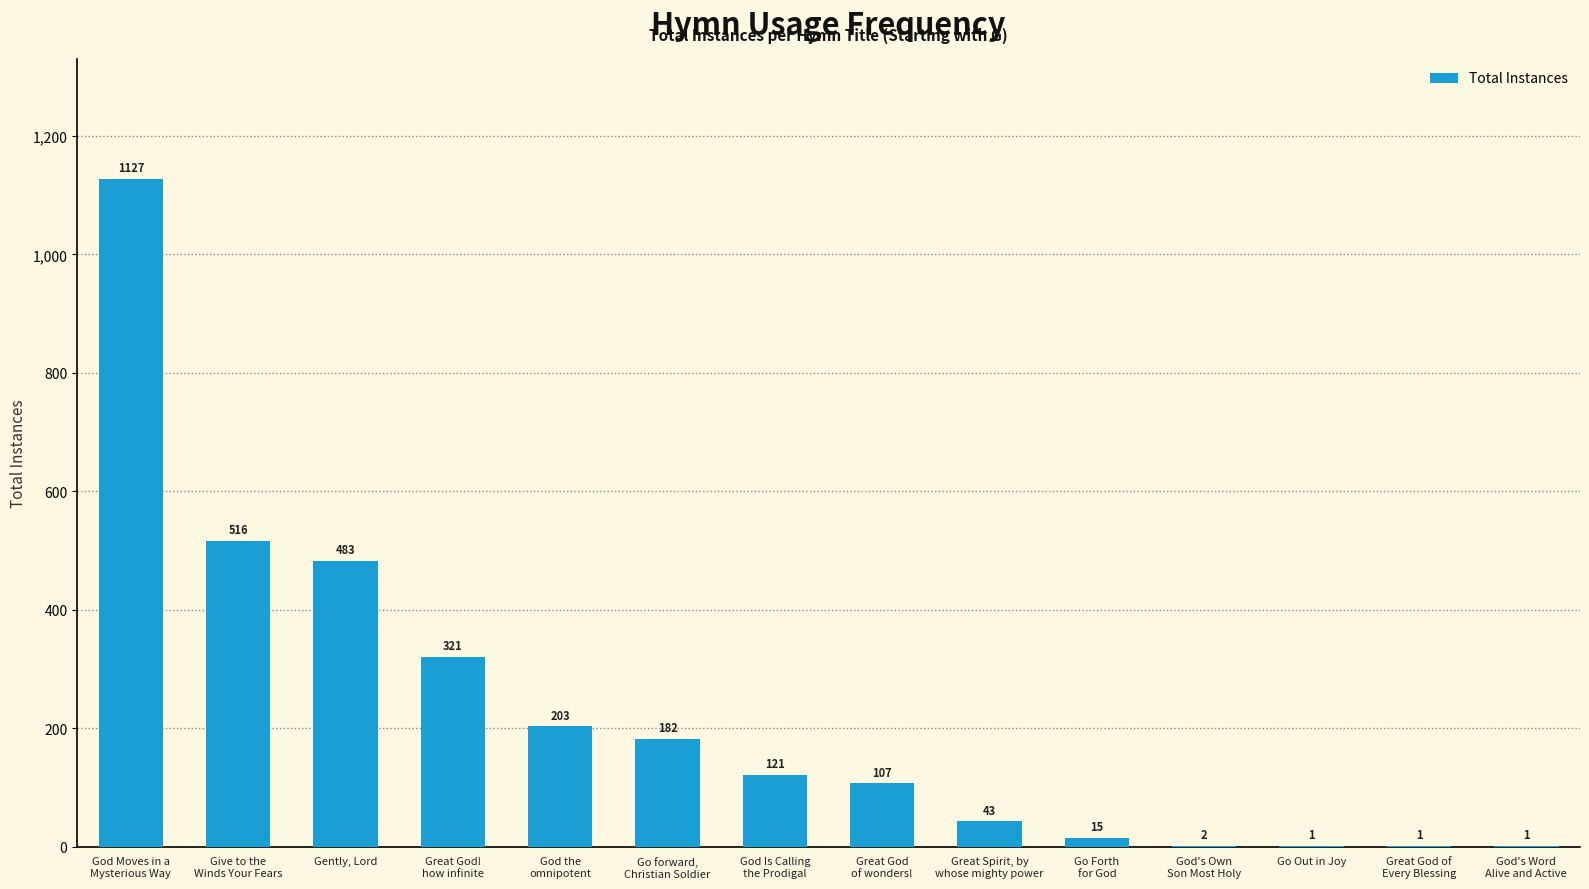

What is the greatest value displayed?

1127